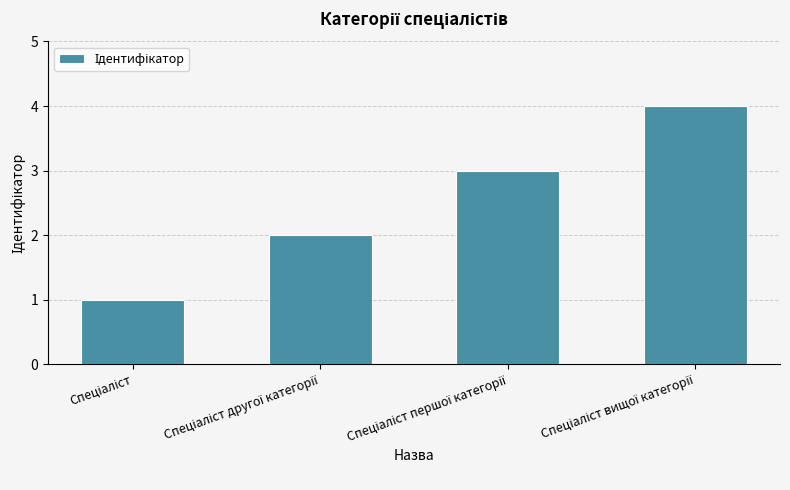

How many values are between 2 and 4?

3